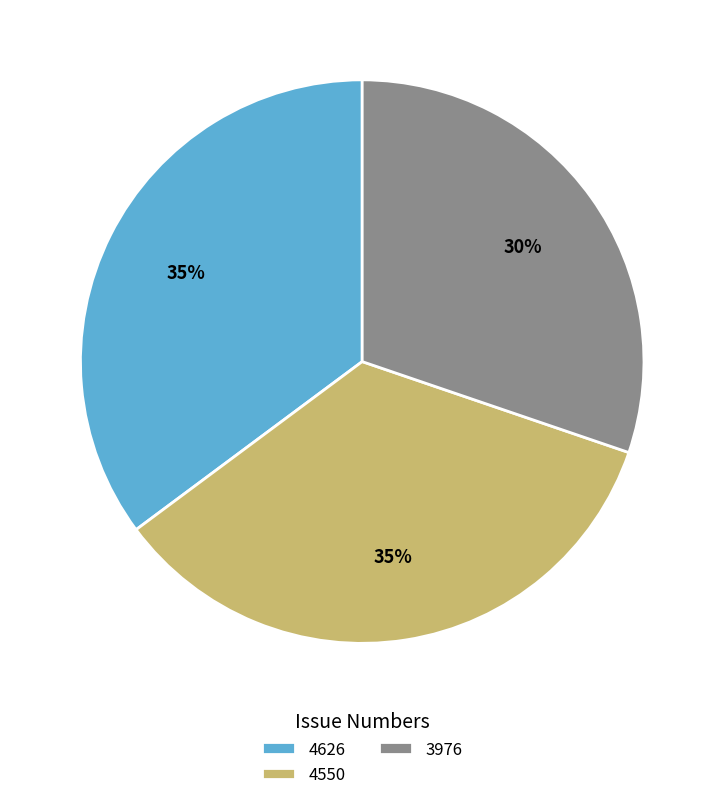

What is the largest slice in the pie chart?

4626